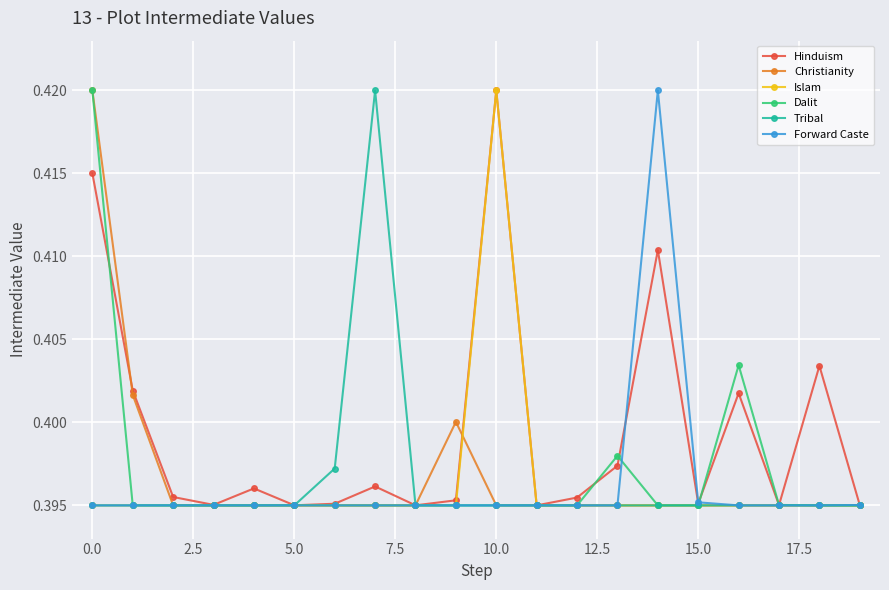

At how many categories does at least one series exceed 0?

20